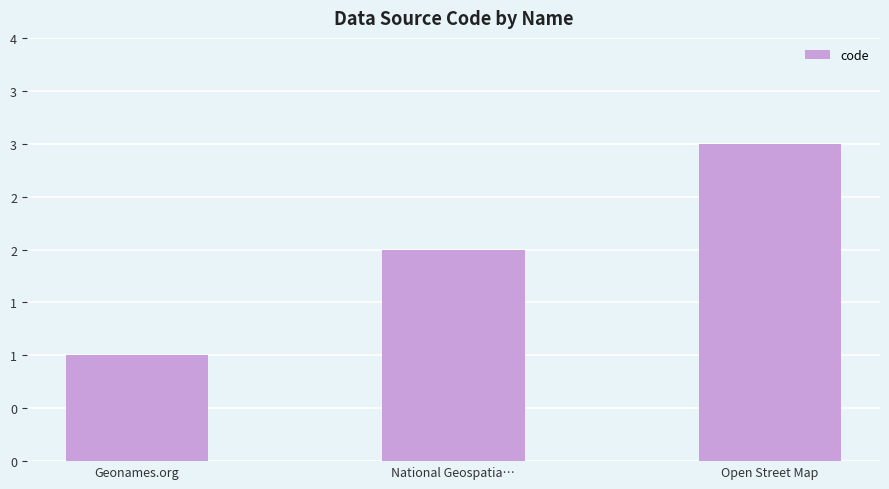

Are the bars horizontal?

No